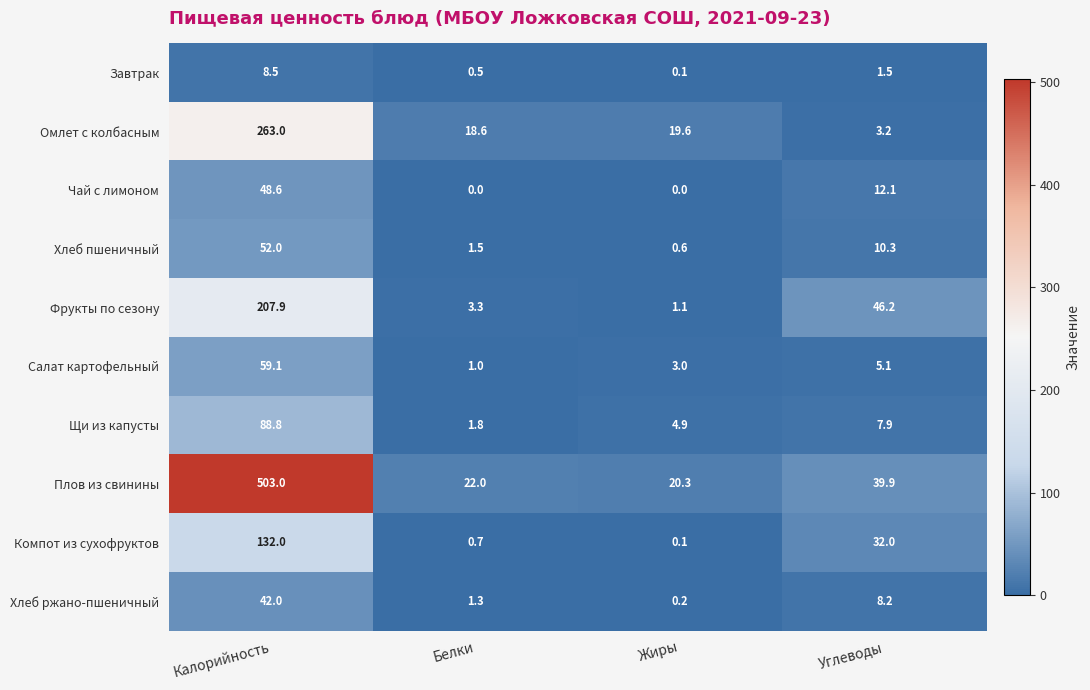

List the series in order of their peak value, lowest first.

Завтрак, Хлеб ржано-пшеничный, Чай с лимоном, Хлеб пшеничный, Салат картофельный, Щи из капусты, Компот из сухофруктов, Фрукты по сезону, Омлет с колбасным, Плов из свинины